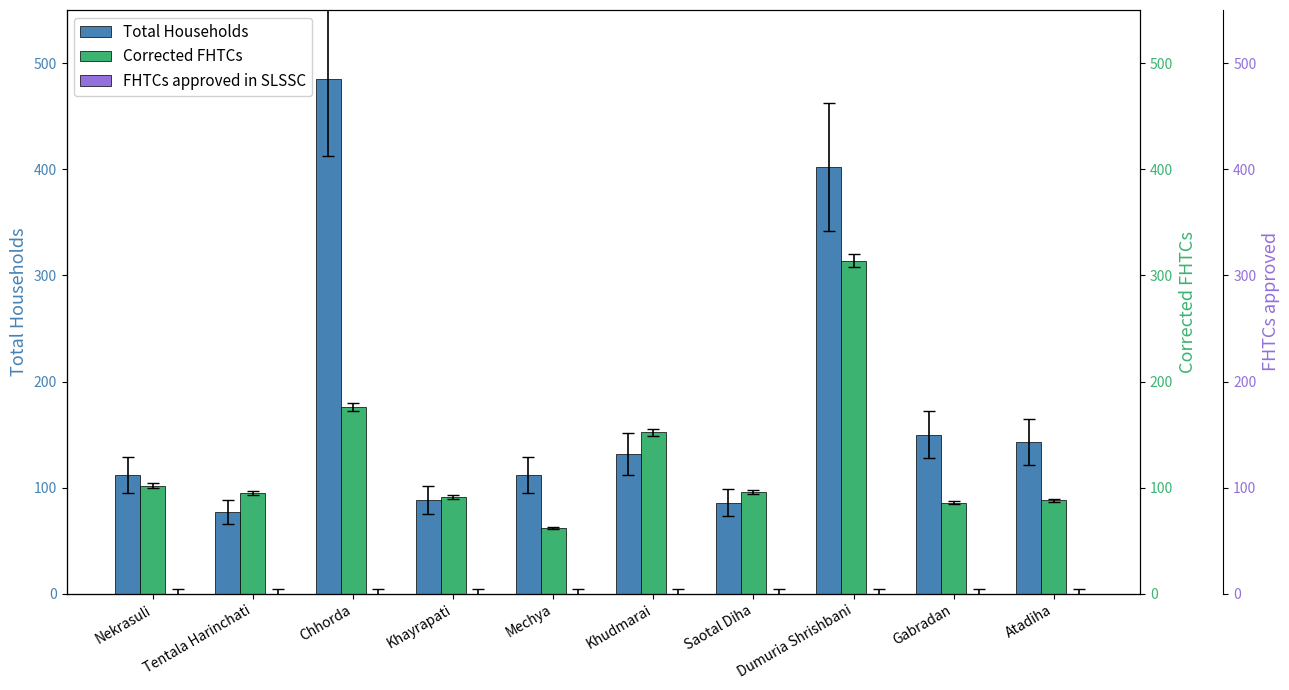

At how many categories does at least one series exceed 231?

2